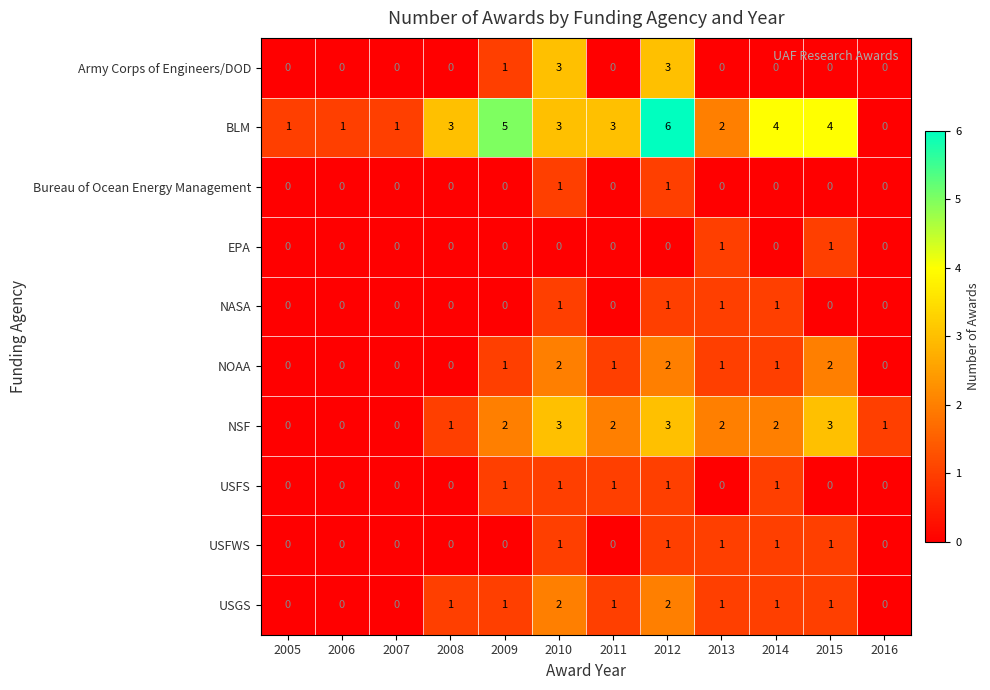

What is the greatest value displayed?

6